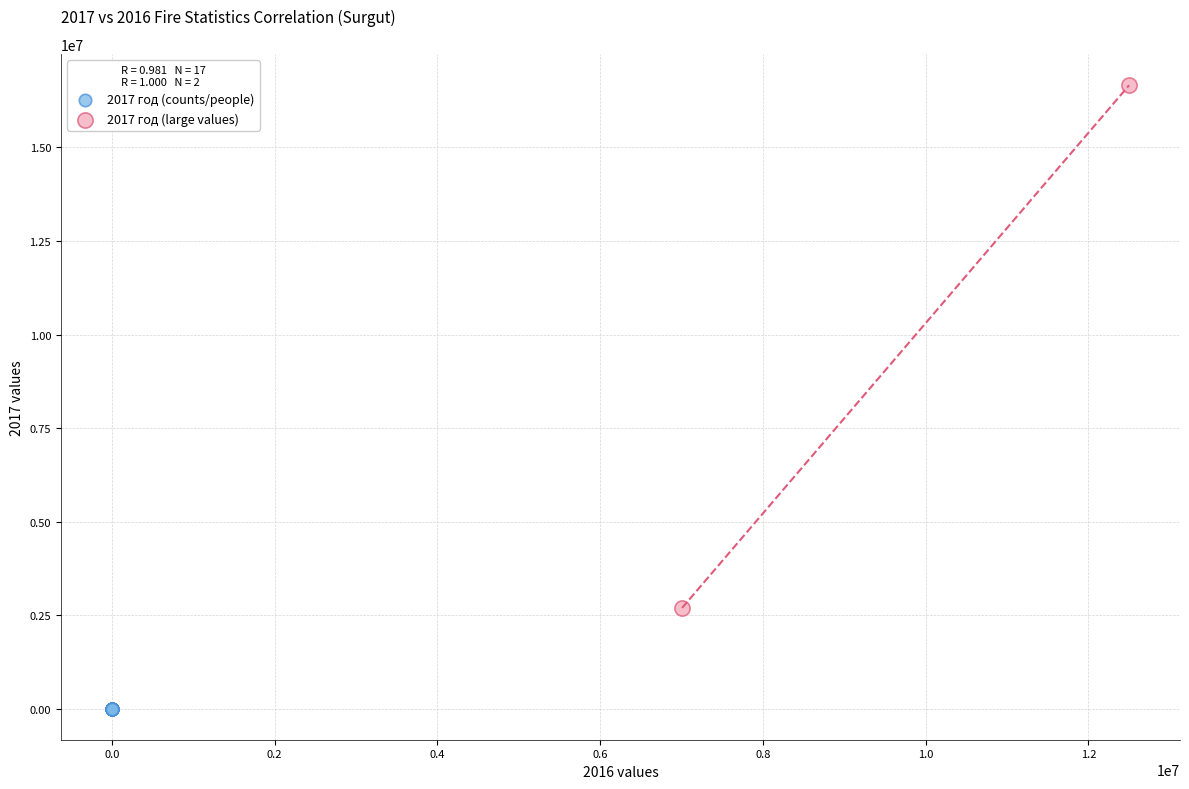

What are all the series names shown in the legend?

2017 год (counts/people), 2017 год (large values)